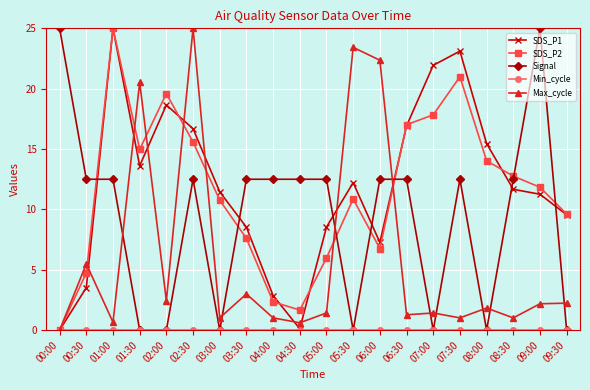

What is the label of the 19th point from the left?

09:00